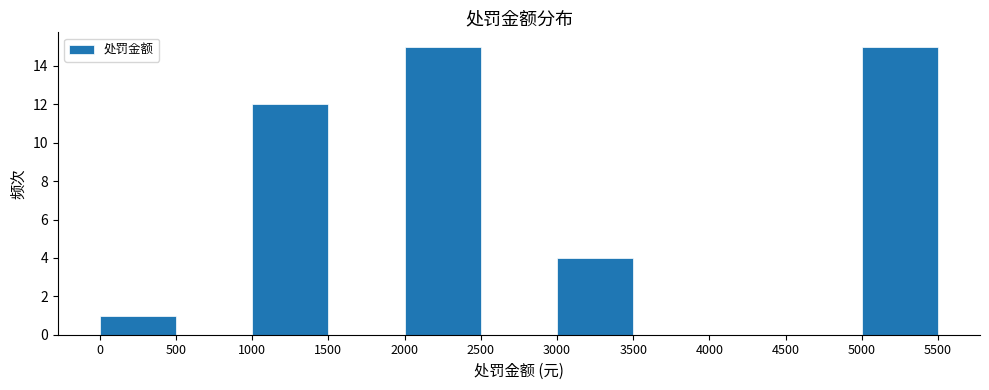

What is the height of the bar covering 0 to 500 on the x-axis? The values are not printed on the chart, so give them approximately, as read against the axis.

1